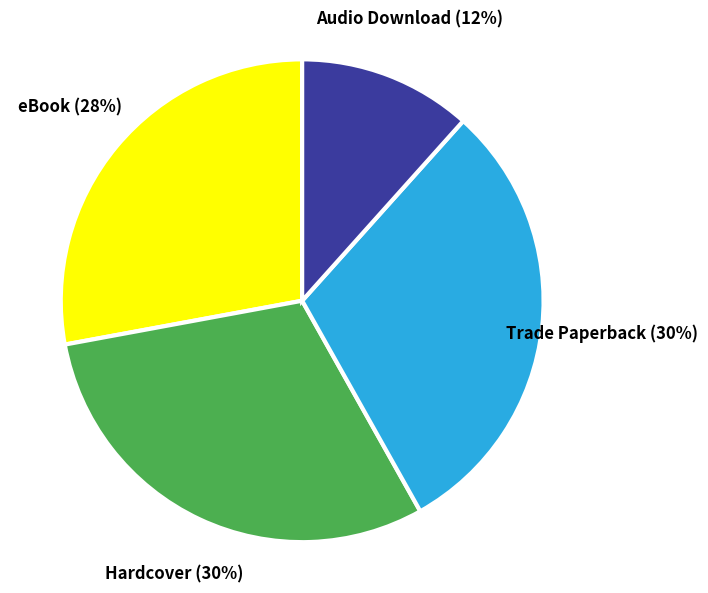

The Hardcover slice represents 38% of the pie. True or false?

False